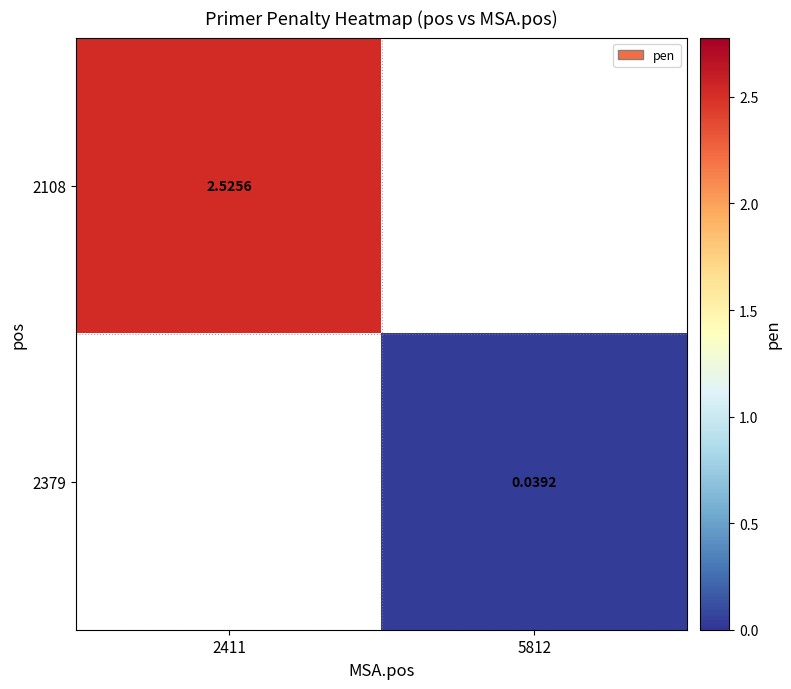

Is the value of 2108 at 2411 greater than the value of 2379 at 5812?

Yes